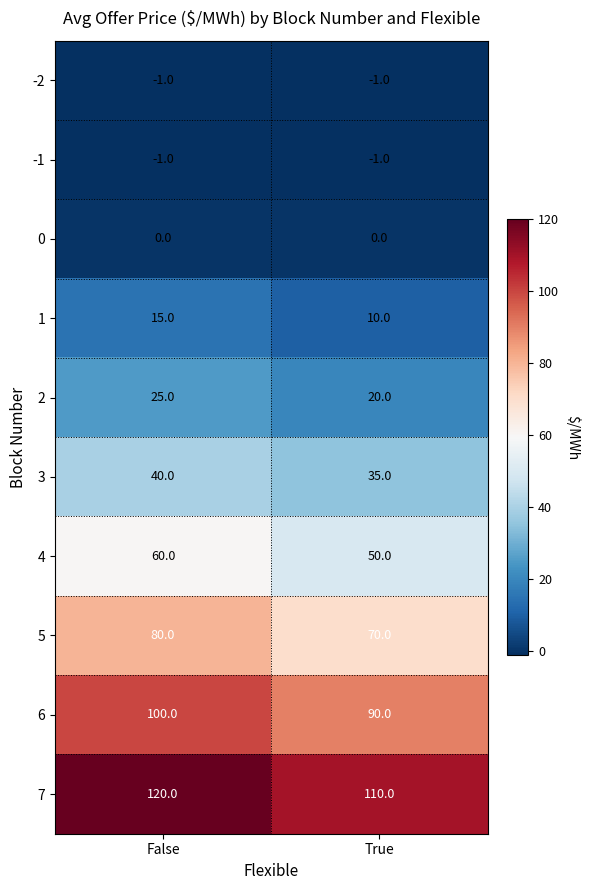

Reading right to left, transcribe all the data shown in this chart.

-2: -1	-1
-1: -1	-1
0: 0	0
1: 10	15
2: 20	25
3: 35	40
4: 50	60
5: 70	80
6: 90	100
7: 110	120